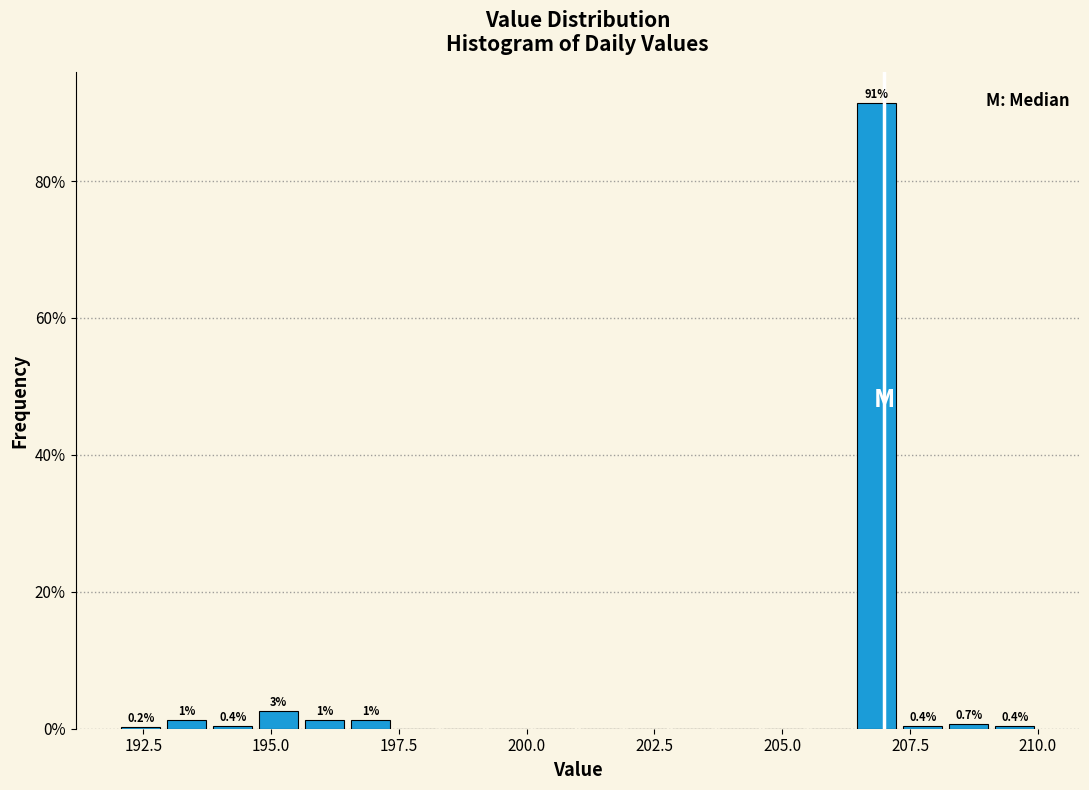

Read against the x-axis, roughly where is the centre of the tallest bar?

207.0